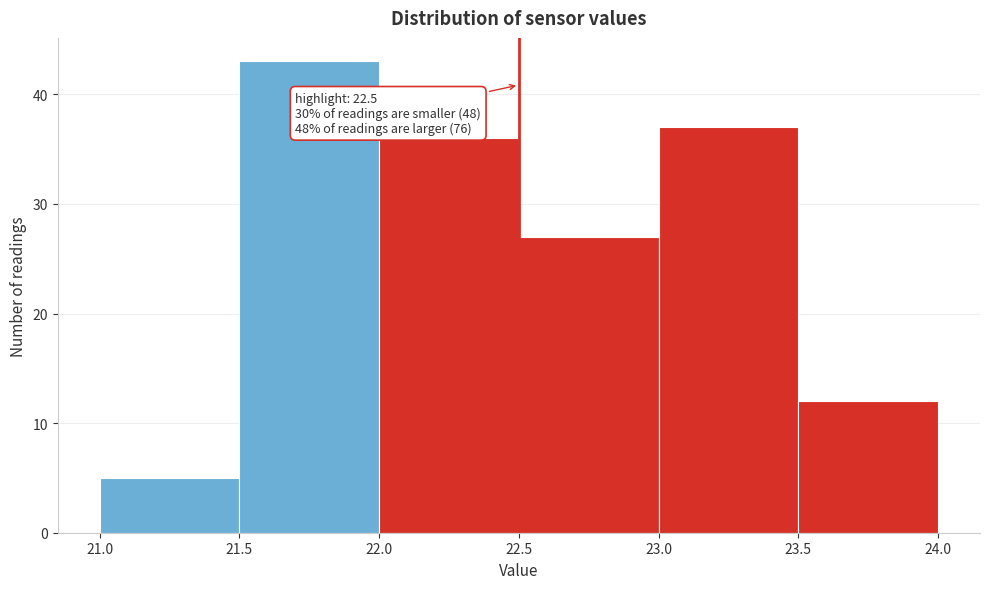

Over which range of the x-axis is the bar tallest?

21.5 to 22.0